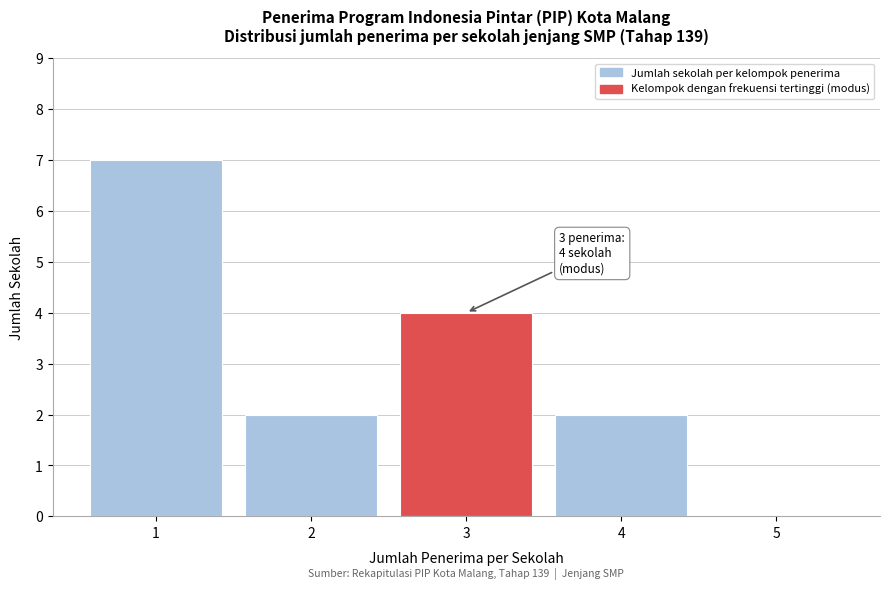

Reading left to right, extract all data points from this chart.

1=7	2=2	3=4	4=2	5=0